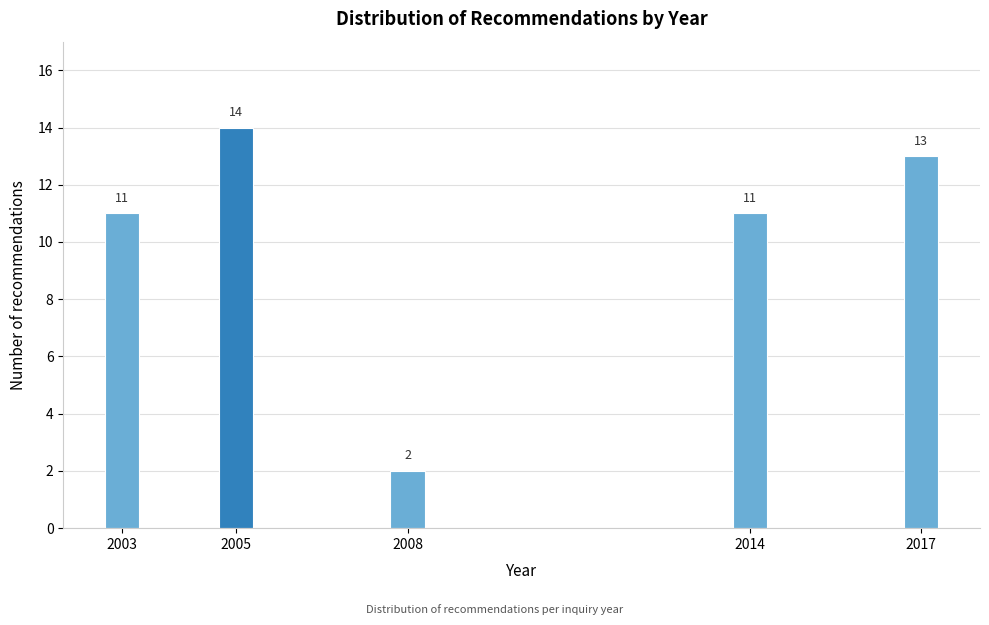

Reading left to right, transcribe all the data shown in this chart.

11	14	2	11	13